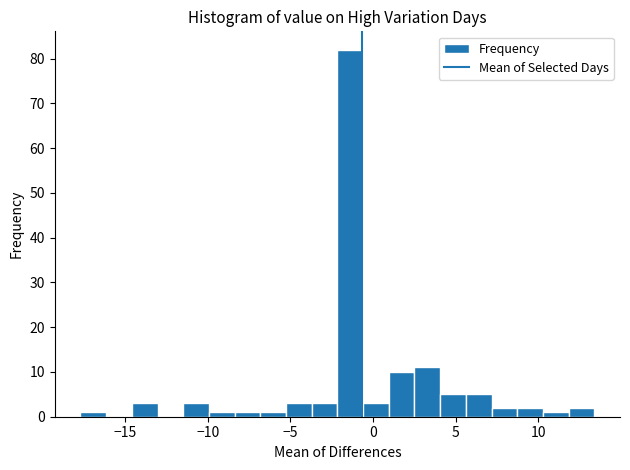

Around what value on the x-axis is the tallest bar? Give the approximate position of its centre, as read against the axis.

-1.5